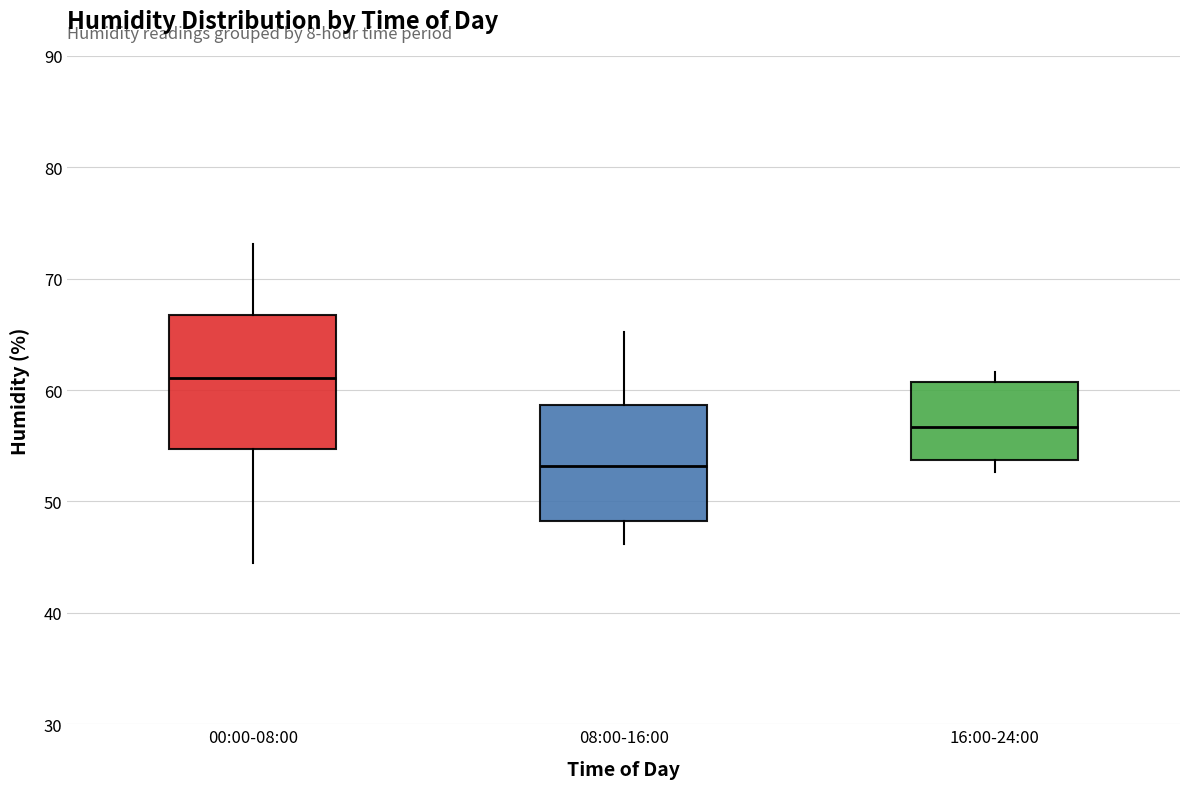

Reading left to right, transcribe this box plot: for each box, give where its median line is, the range the box spans, and where its two whiskers end, as read against the y-axis. The values are not printed on the chart, so give them approximately, as read against the axis.

00:00-08:00: median 61, box 55 to 67, whiskers 45 to 73
08:00-16:00: median 53, box 48 to 59, whiskers 46 to 65
16:00-24:00: median 57, box 54 to 61, whiskers 53 to 62